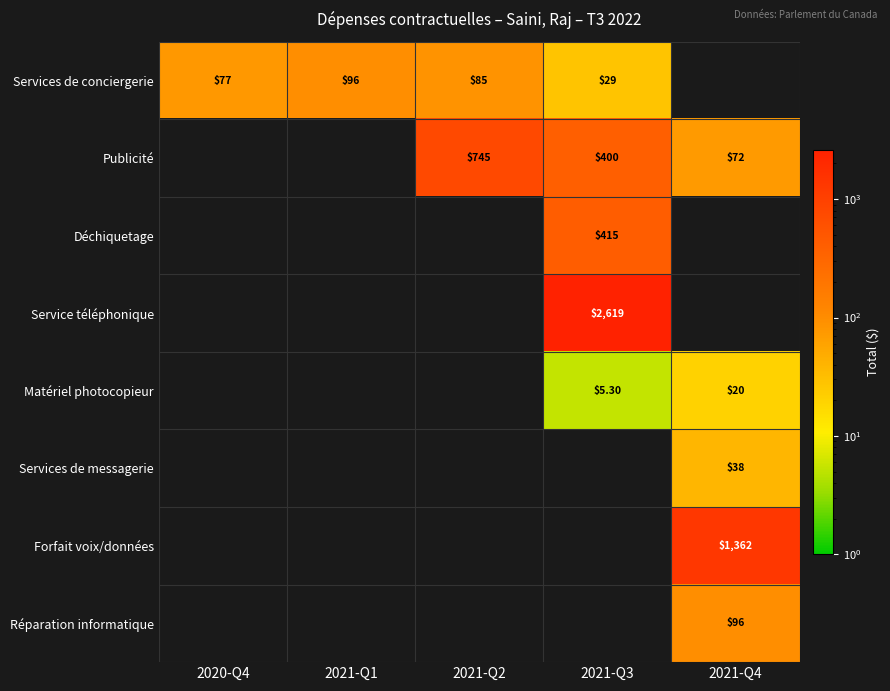

What is the difference between the Services de conciergerie values at 2021-Q1 and 2020-Q4?

19.0